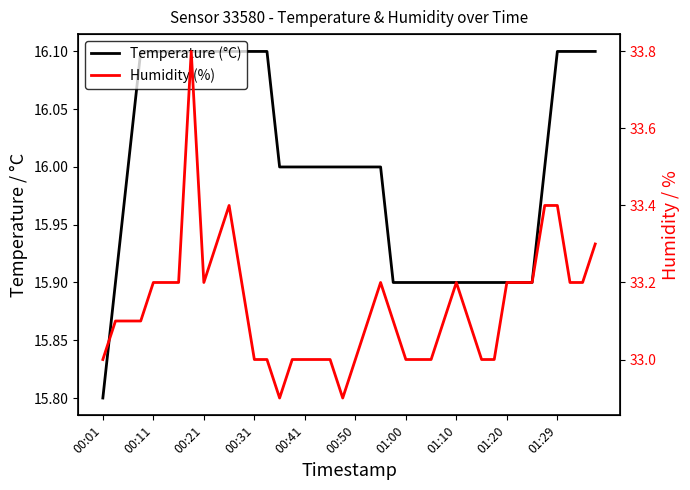

Does the chart display data point markers on the line(s)?

No